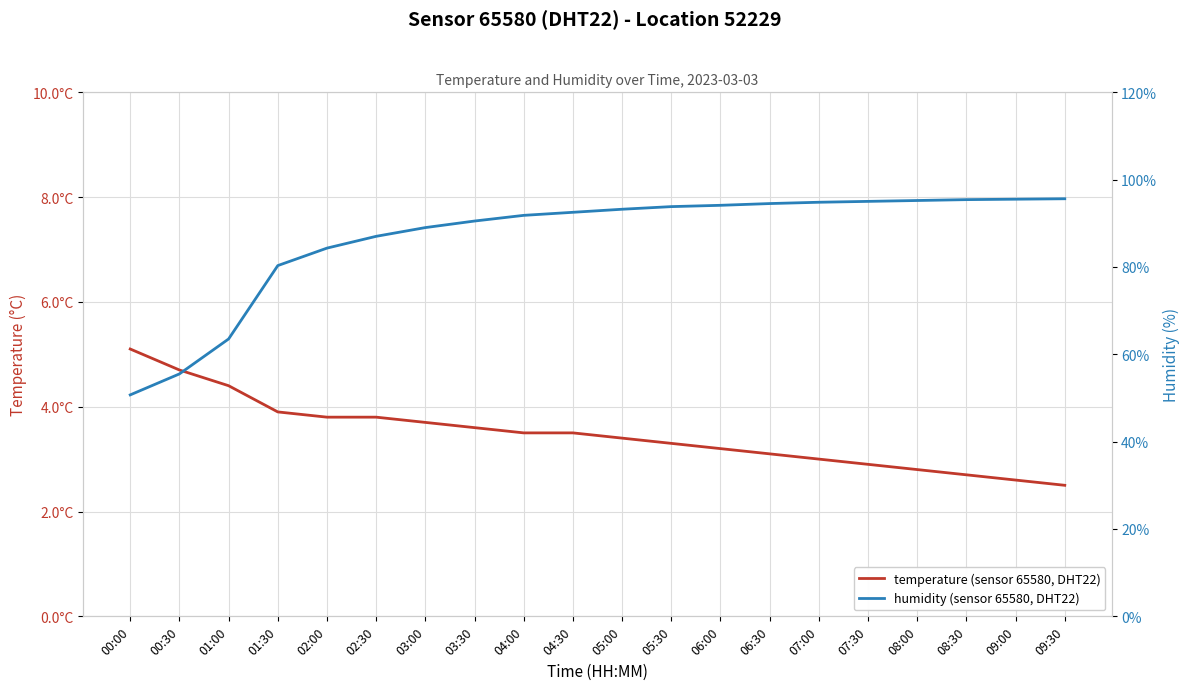

Which series changed the most between 00:30 and 03:00?

humidity